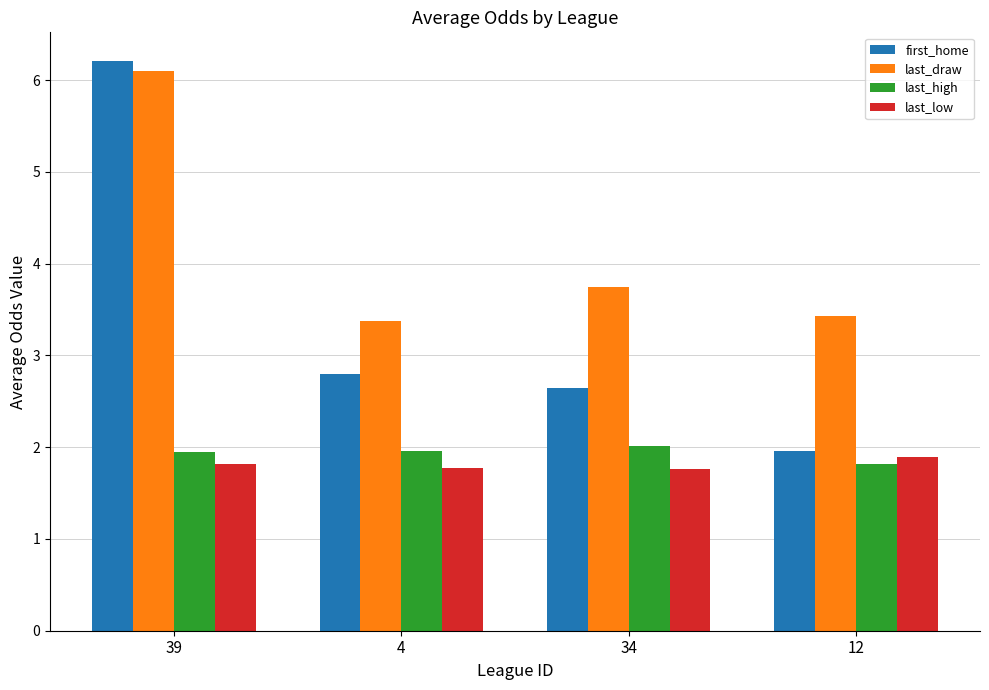

What is the difference between the highest and lowest values at 4?

1.6